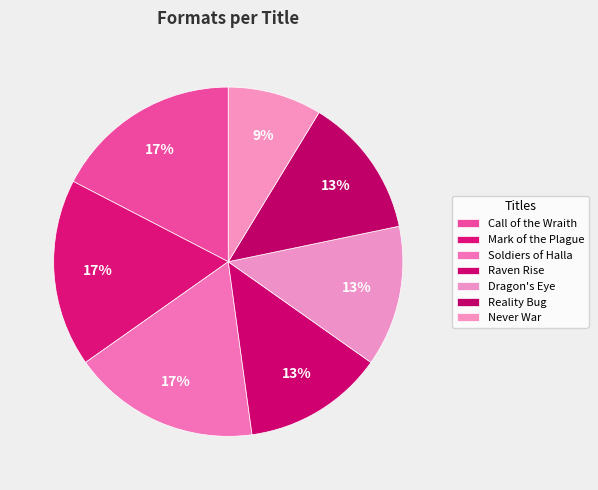

The Soldiers of Halla slice represents 25% of the pie. True or false?

False